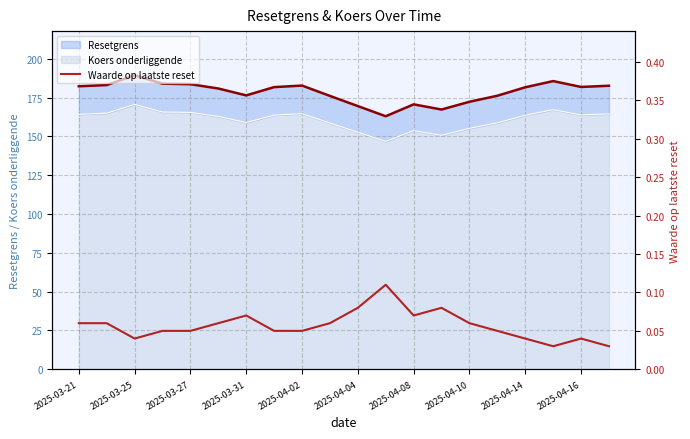

What is the minimum value for Koers onderliggende?

146.8